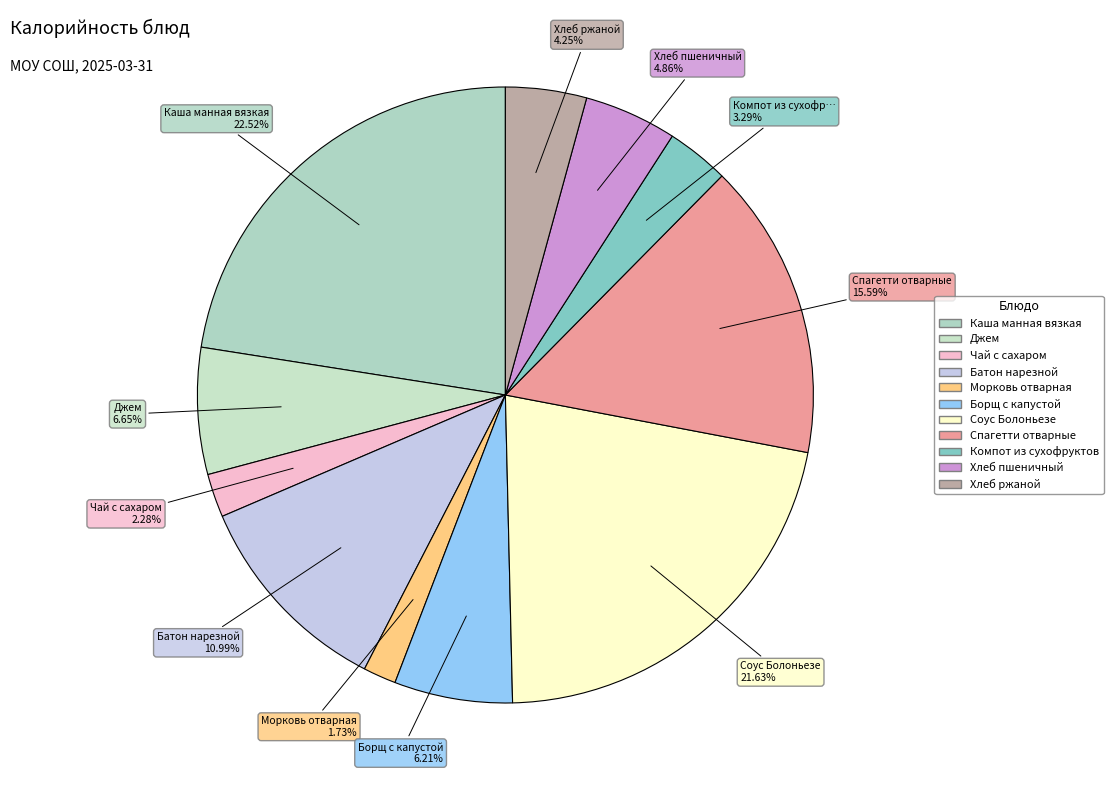

Is there any slice that represents more than half of the pie?

No